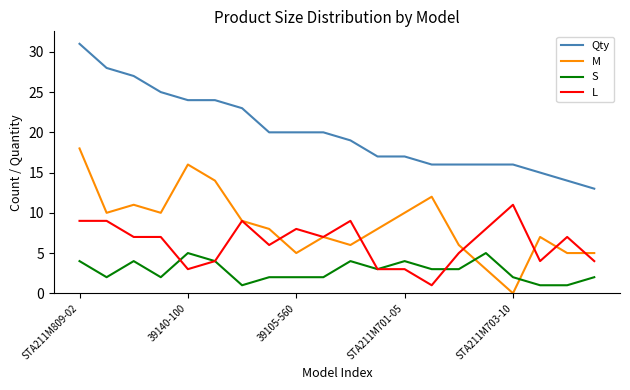

What is the maximum value shown in the chart?

31